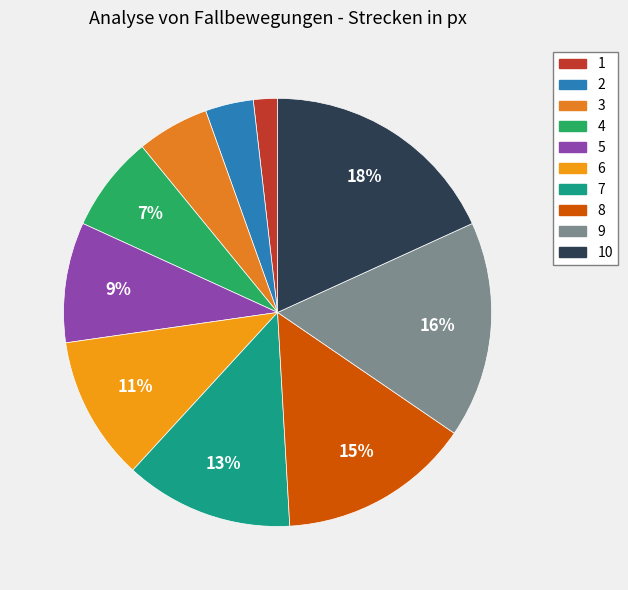

What is the smallest slice in the pie chart?

1